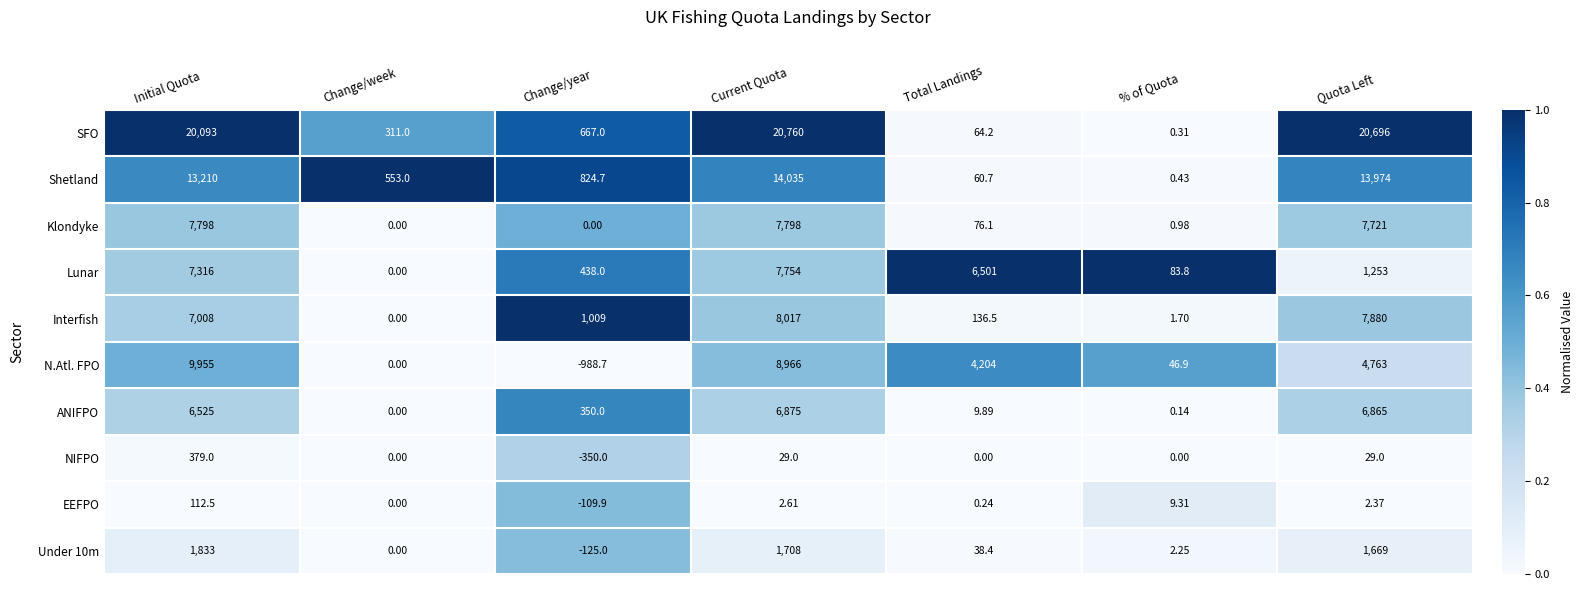

Which series has the largest range (max minus min)?

SFO